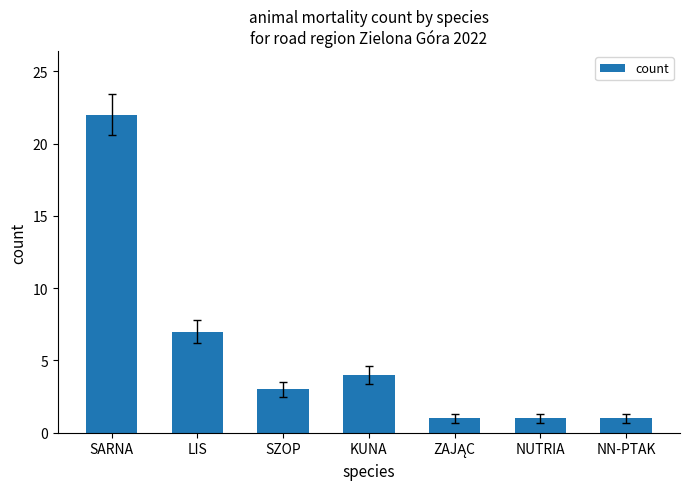

What is the difference between the maximum and second lowest values?

21